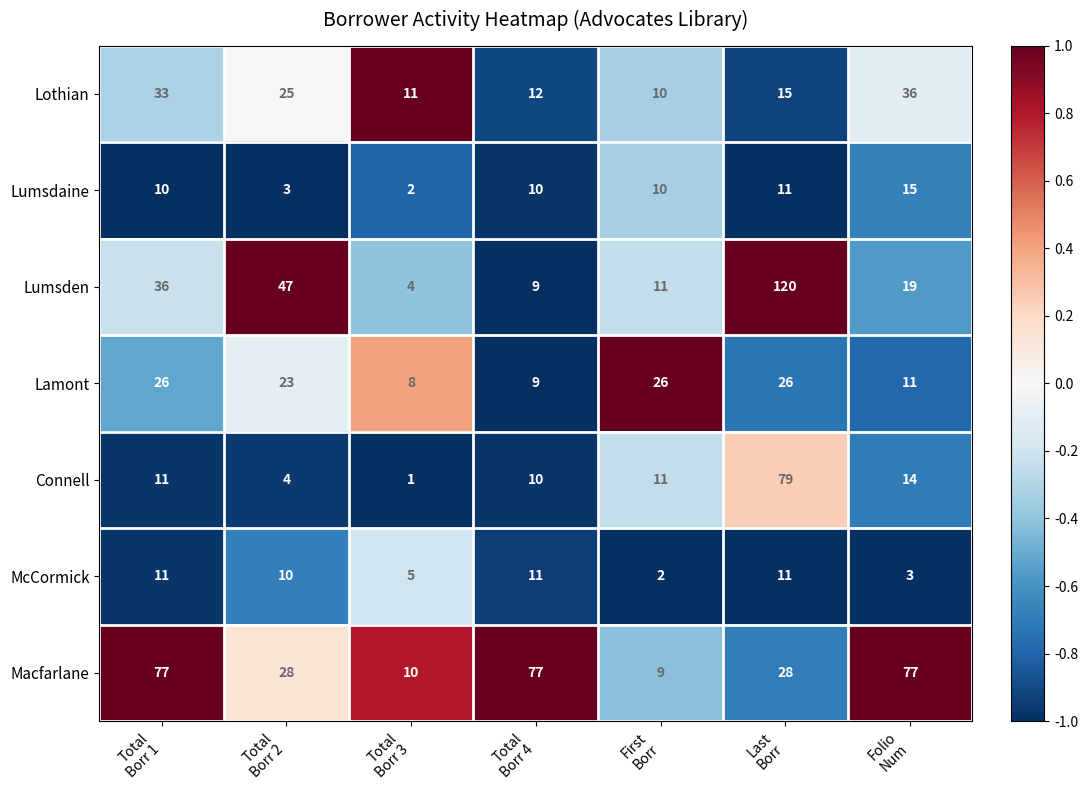

Count the number of data series in this chart.

7